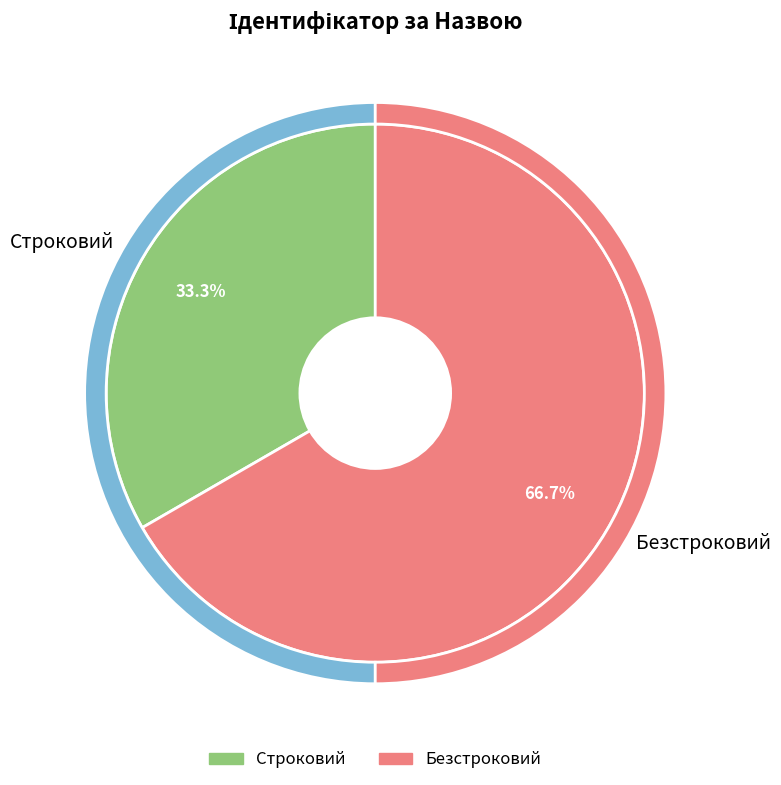

How many segments does this pie chart have?

2